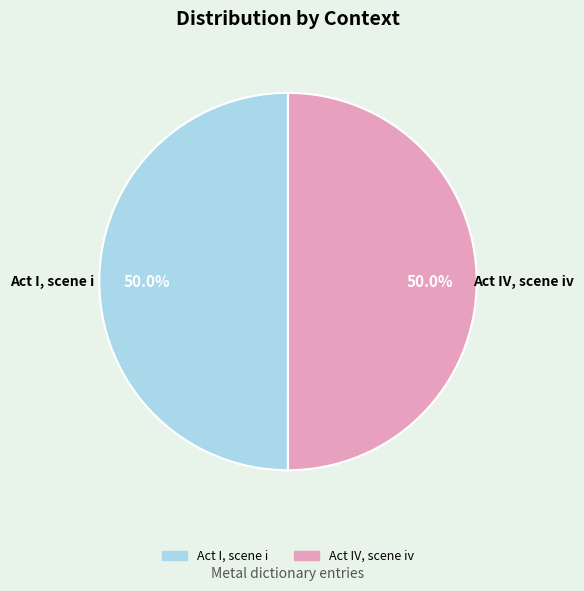

Approximately how many times larger is the value at Act I, scene i compared to Act IV, scene iv?

1.0